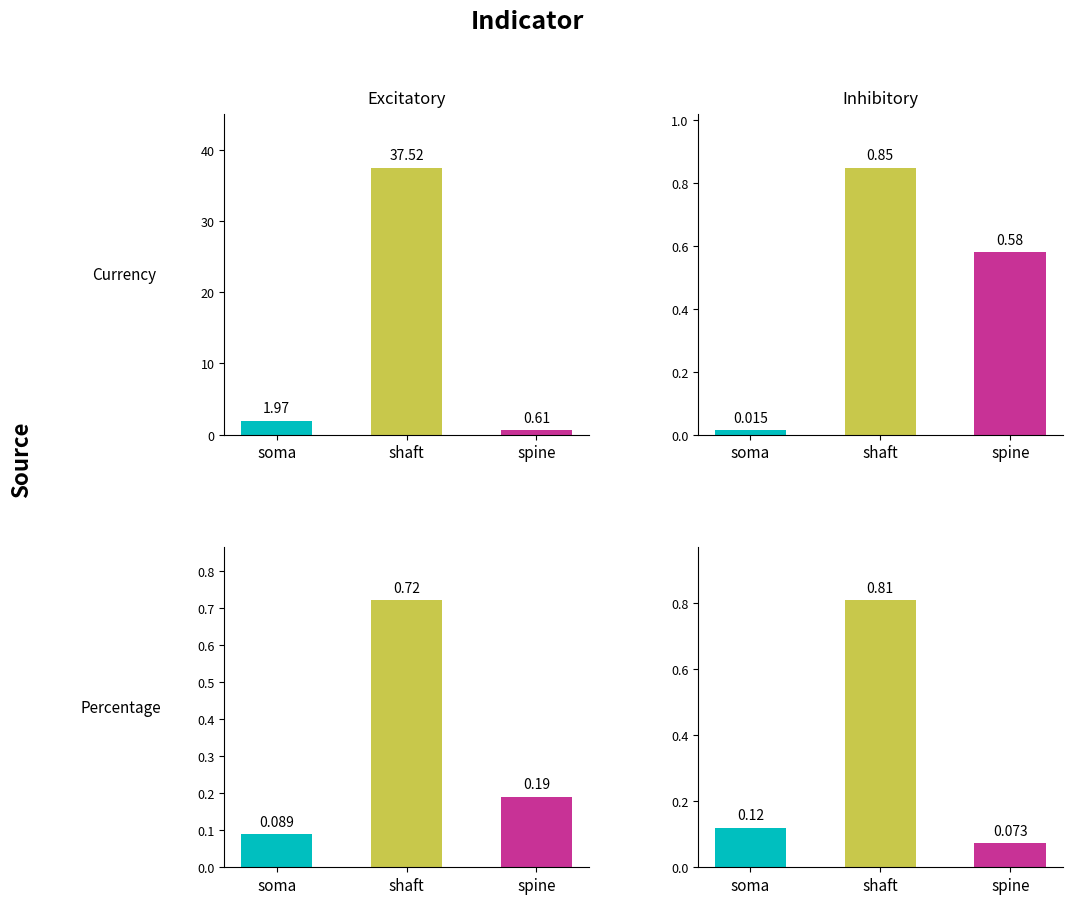

What is the difference between the Currency_RPS_Low values at soma and spine?

0.6